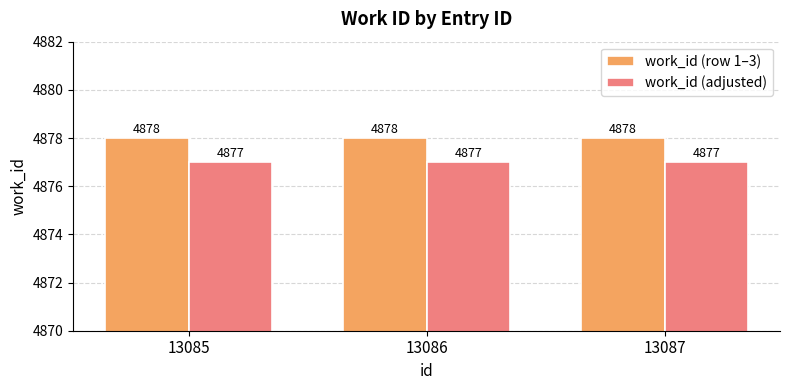

List the series in order of their overall mean, lowest first.

work_id (adjusted), work_id (row 1–3)